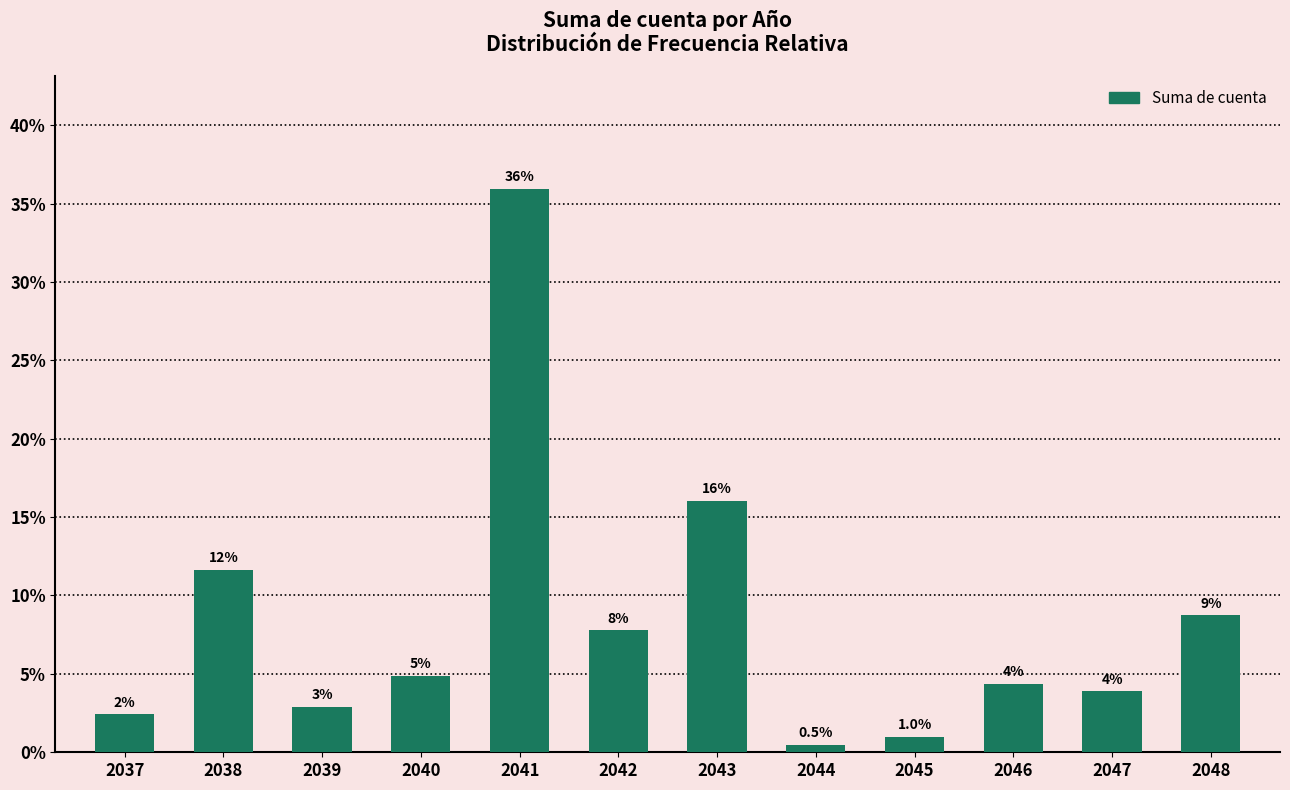

Does the chart contain any negative values?

No